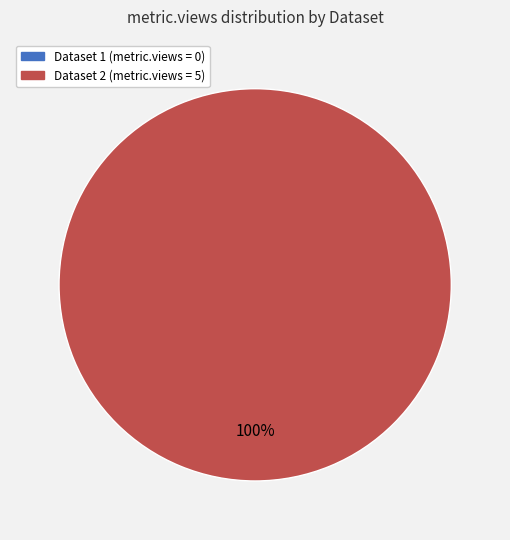

Do 61ca53810781909ea5138734 and 61cba5020781909ea313873c together represent more than half of the pie?

Yes